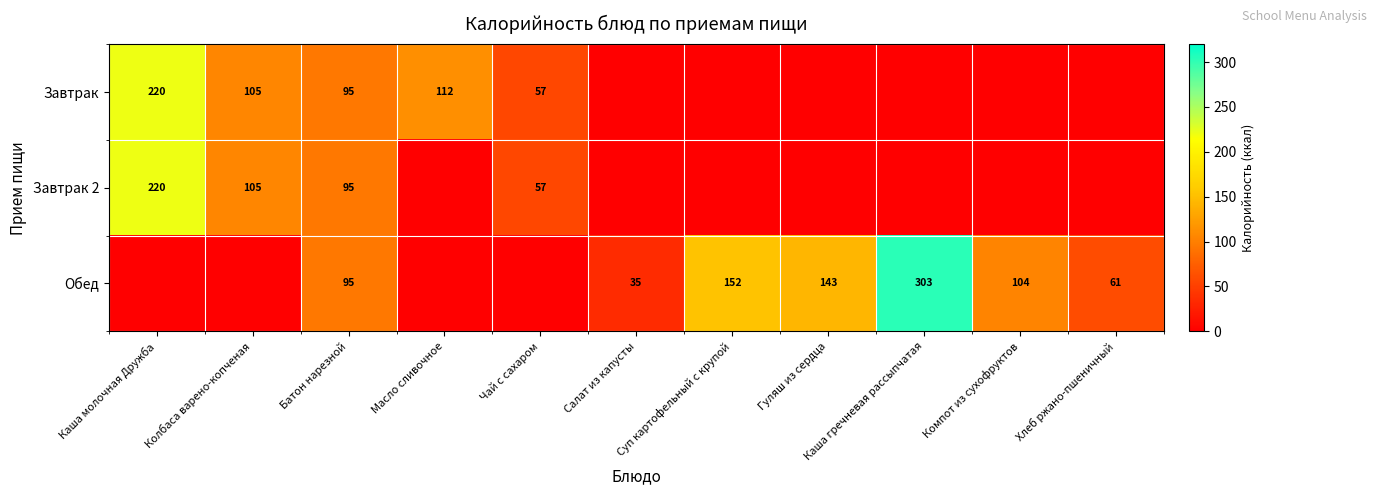

The value of Завтрак 2 at Колбаса варено-копченая is 105. True or false?

True